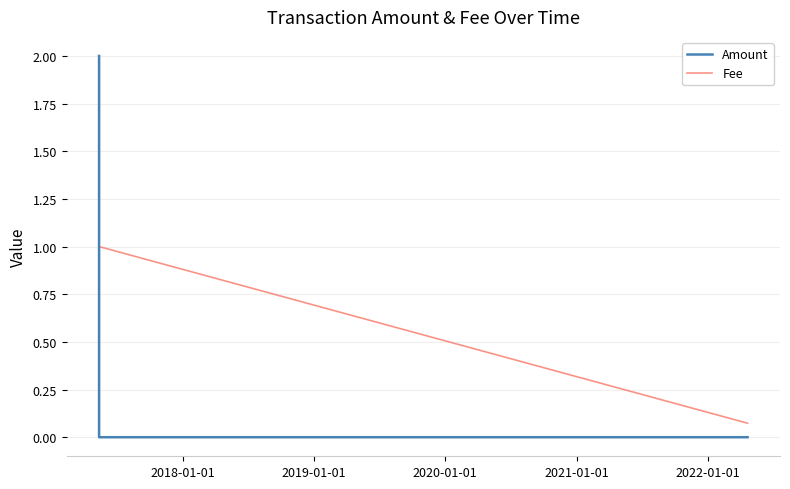

Which series ends up on top after the final intersection of Amount and Fee?

Fee